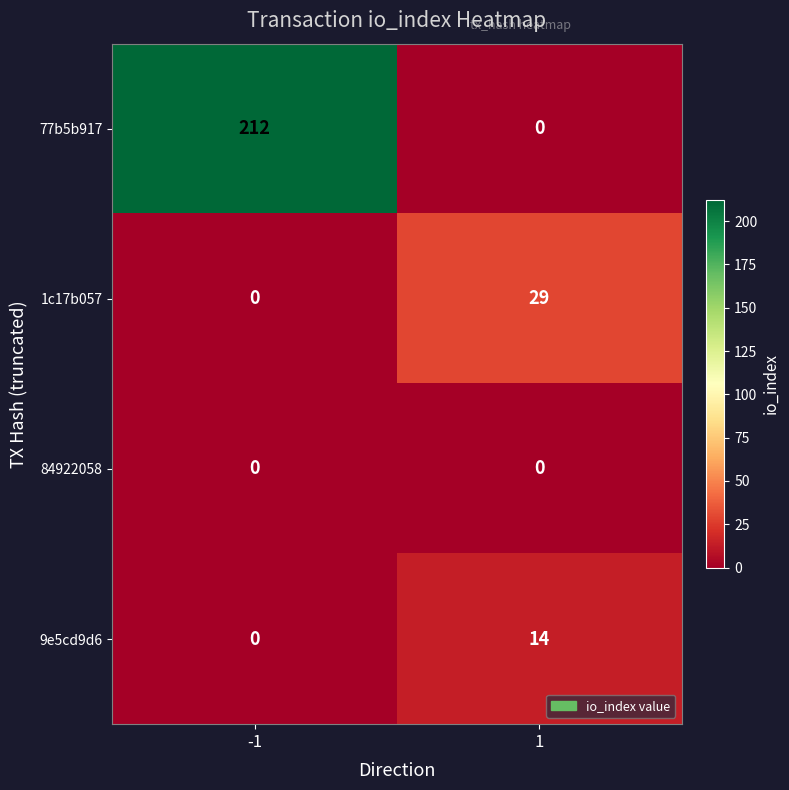

What is the maximum value shown in the chart?

212